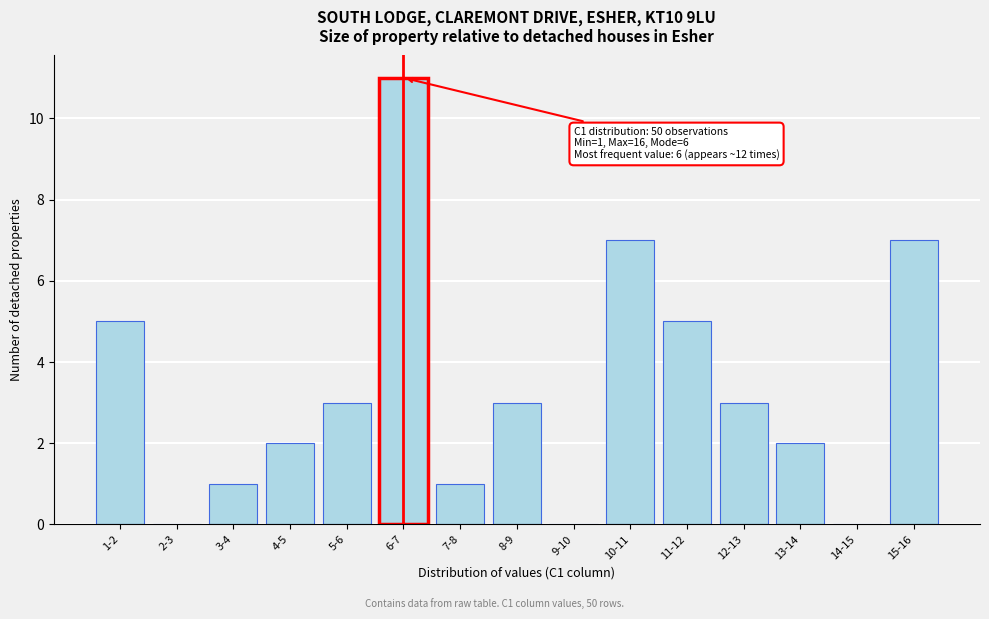

Reading left to right, transcribe all the data shown in this chart.

1-2=5	2-3=0	3-4=1	4-5=2	5-6=3	6-7=11	7-8=1	8-9=3	9-10=0	10-11=7	11-12=5	12-13=3	13-14=2	14-15=0	15-16=7